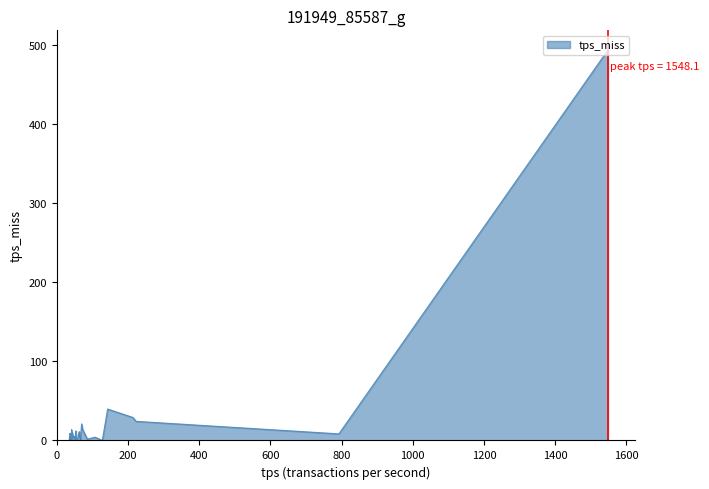

What is the greatest value displayed?

493.8